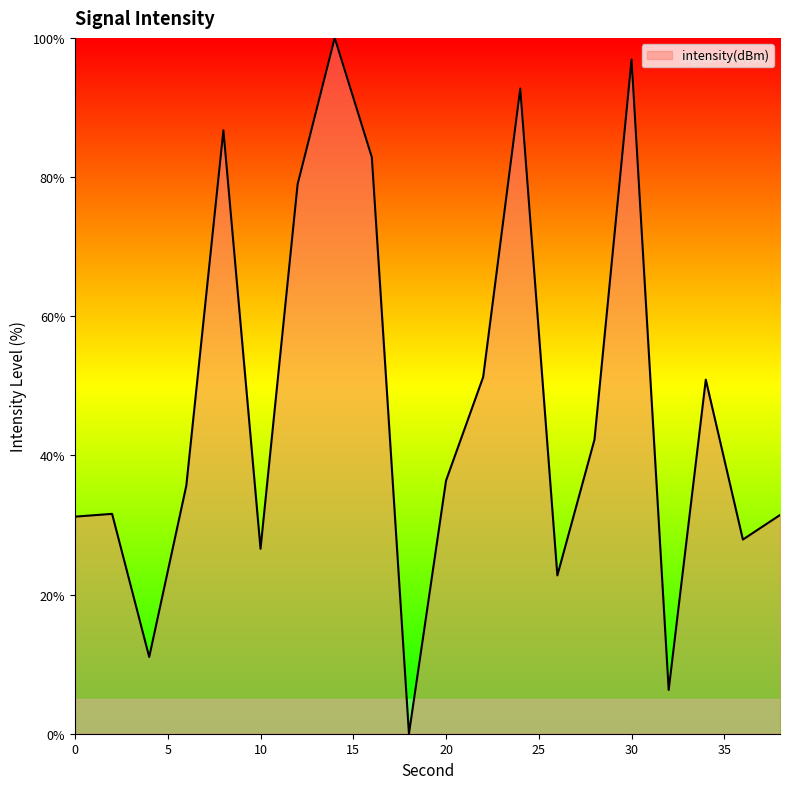

What is the average value?

47.2